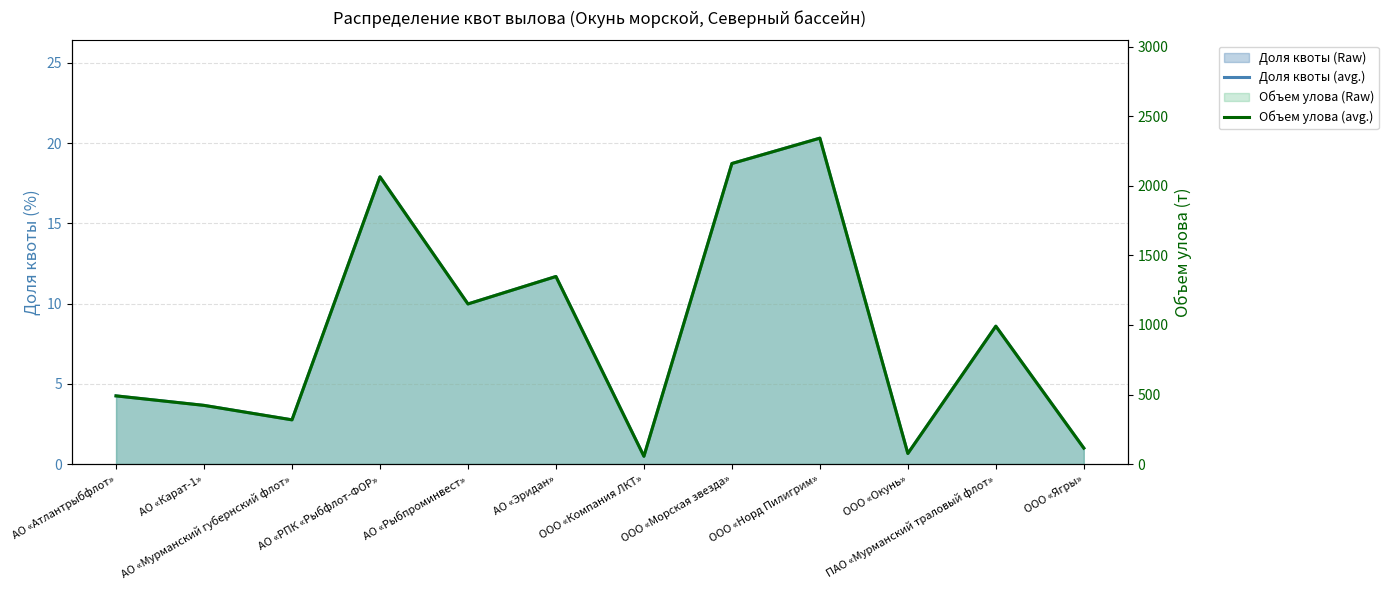

What position from the left is АО «Атлантрыбфлот»?

1